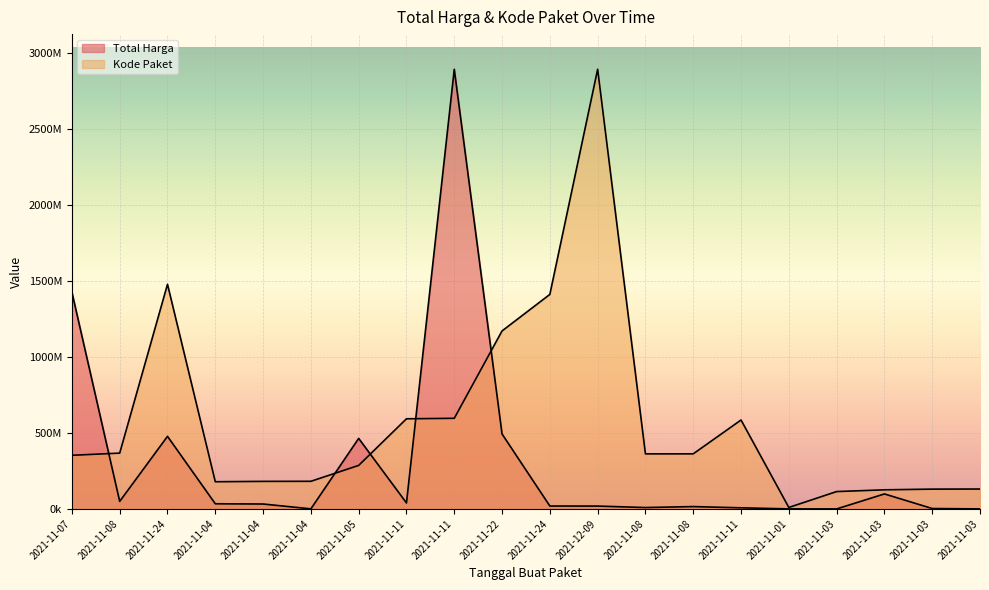

What is the label of the 11th point from the left?

2021-11-24